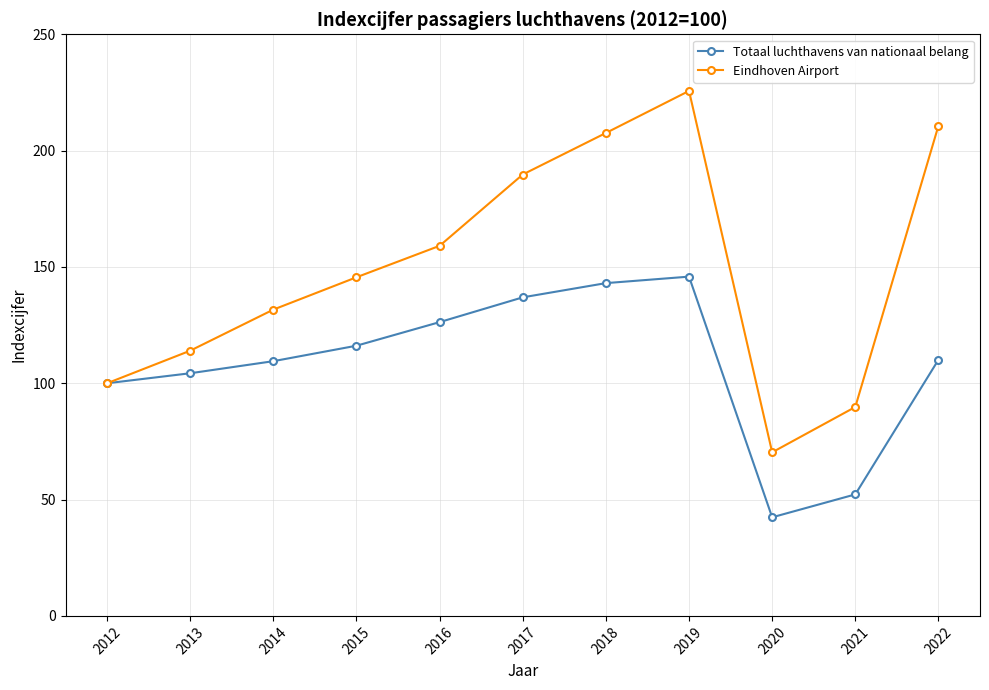

How many values in the Totaal luchthavens van nationaal belang series are below 110?

5